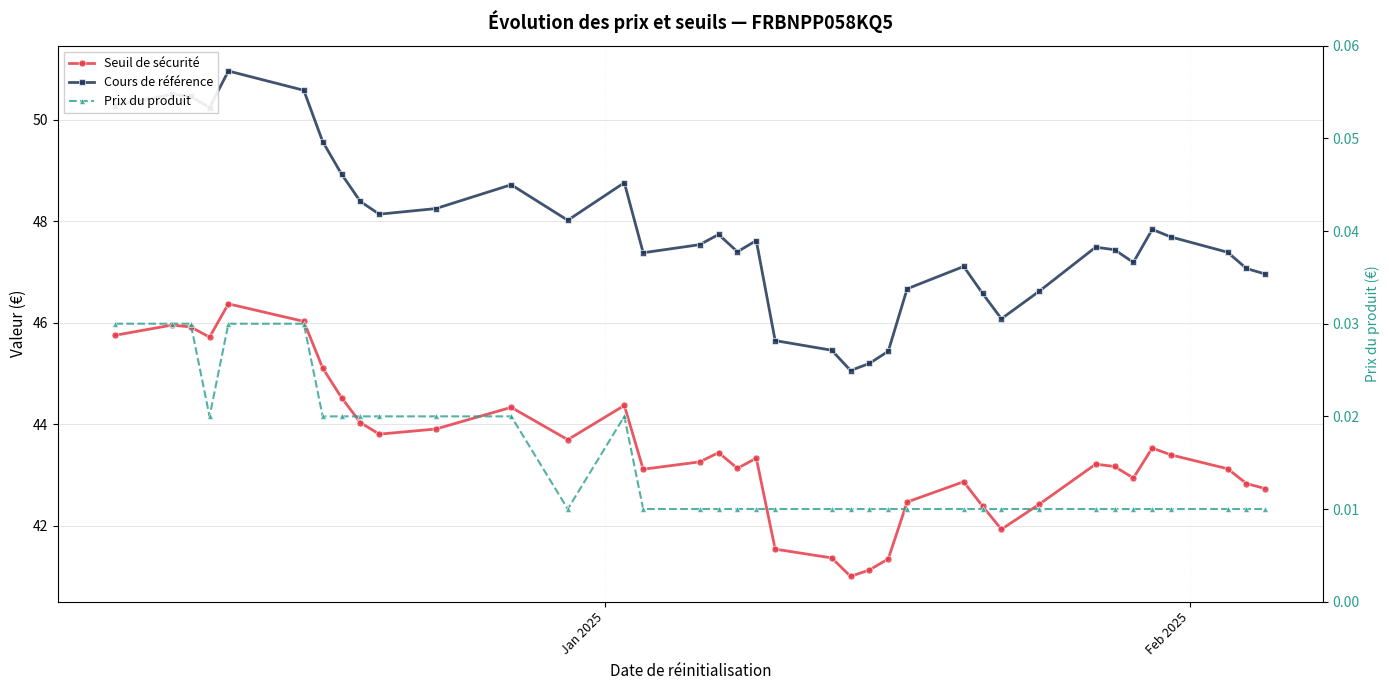

In Prix du produit, how many points are higher than both neighbors (excluding endpoints)?

1